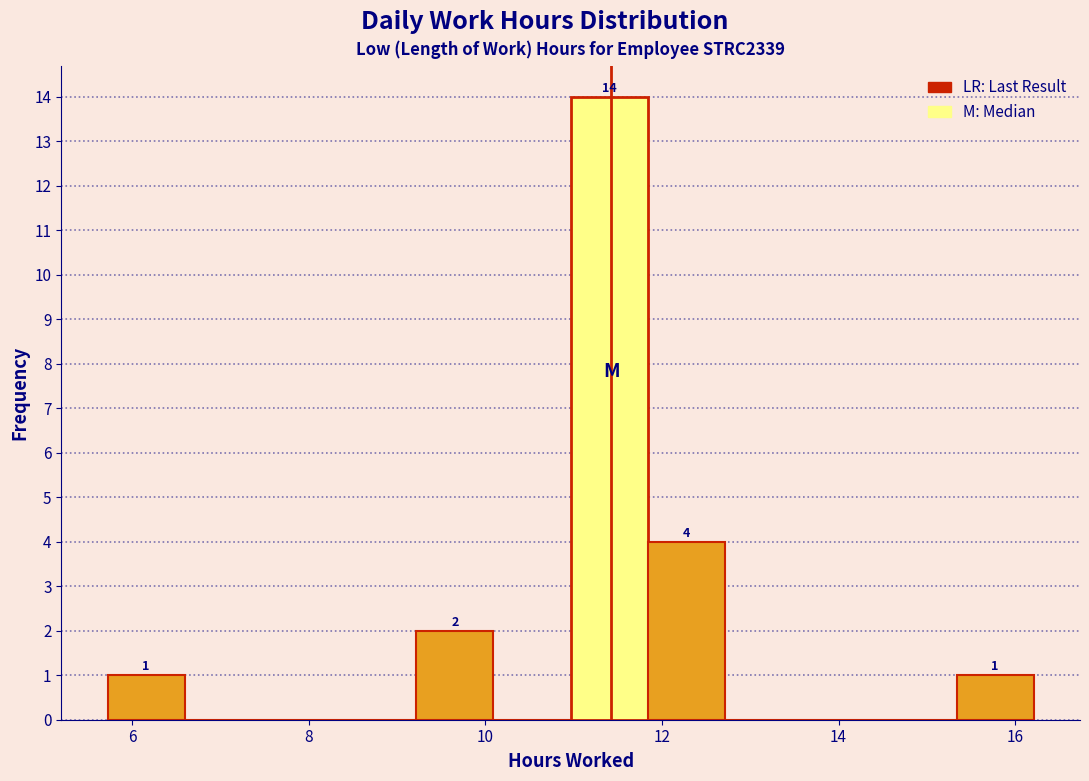

Over which range of the x-axis is the bar tallest?

11.0 to 11.8